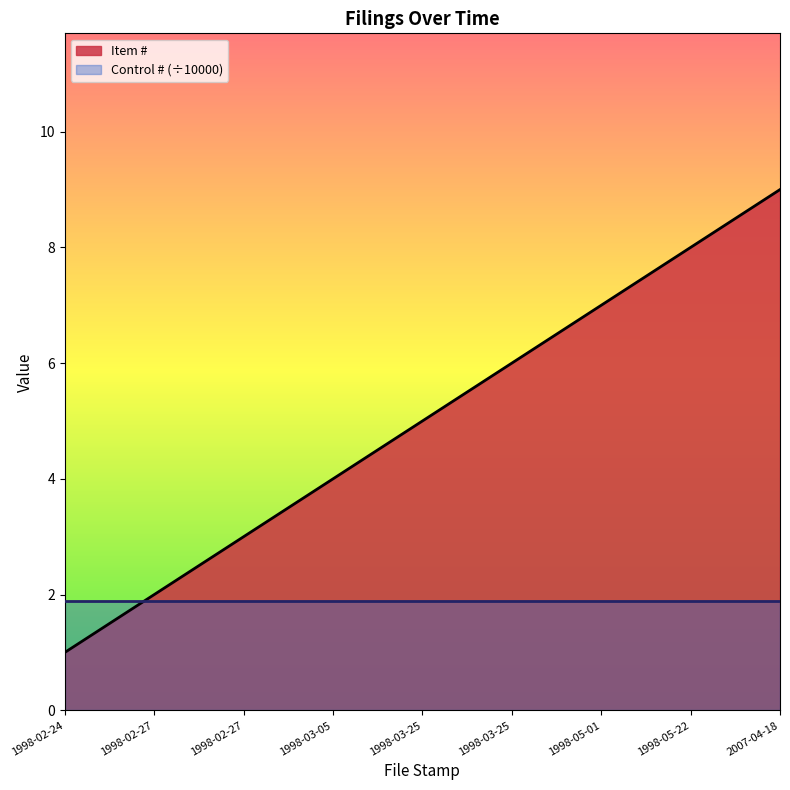

True or false: the data shows 1 at 1998-02-24.

True